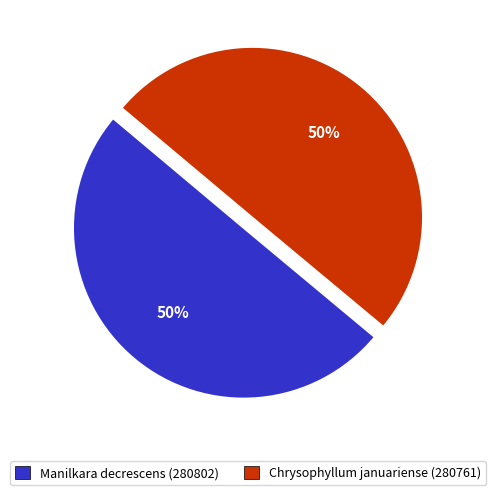

Count the number of slices in the pie.

2